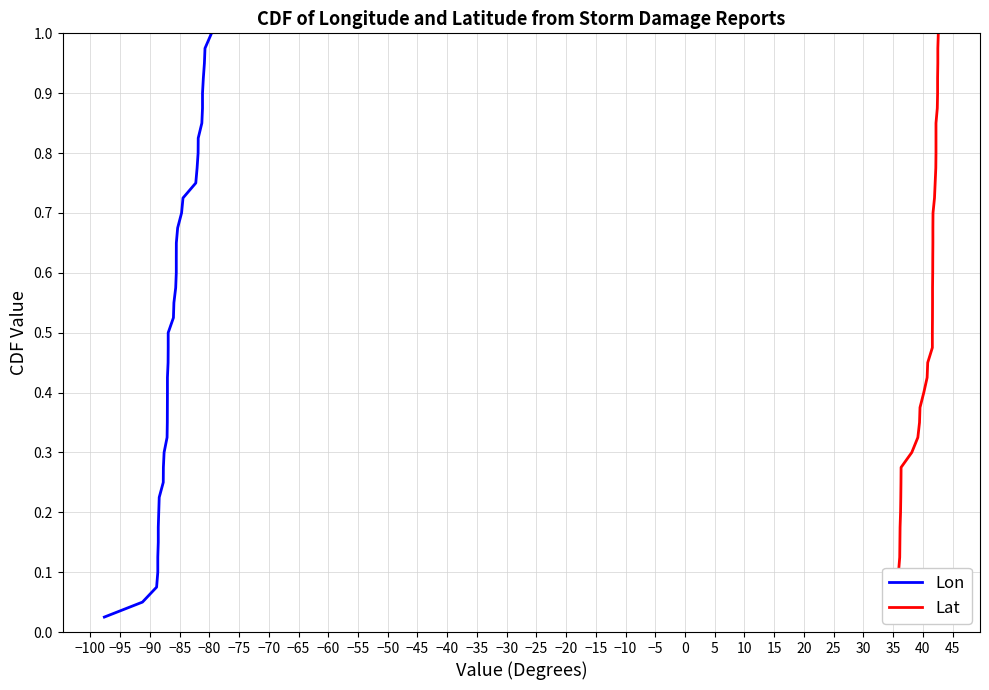

At how many categories does at least one series exceed 0?

40